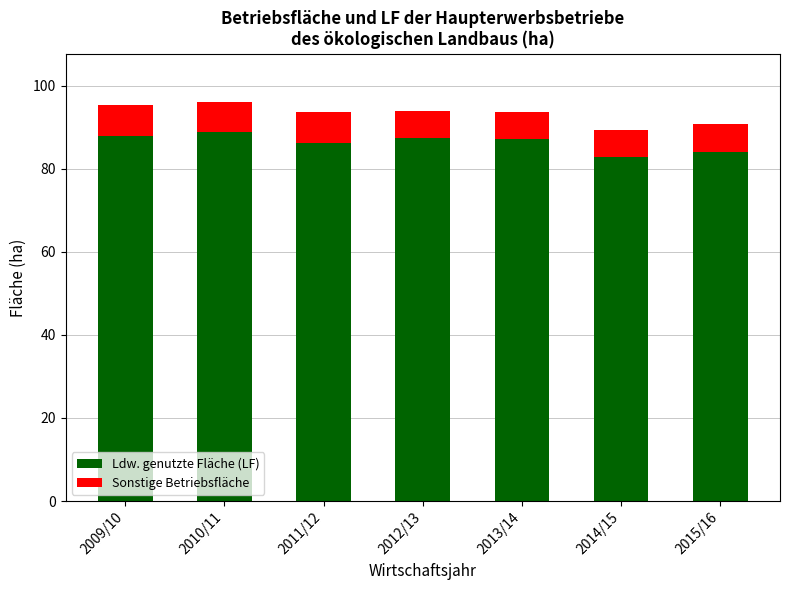

Is it true that Ldw. genutzte Fläche (LF) equals 88.7 at 2010/11?

True